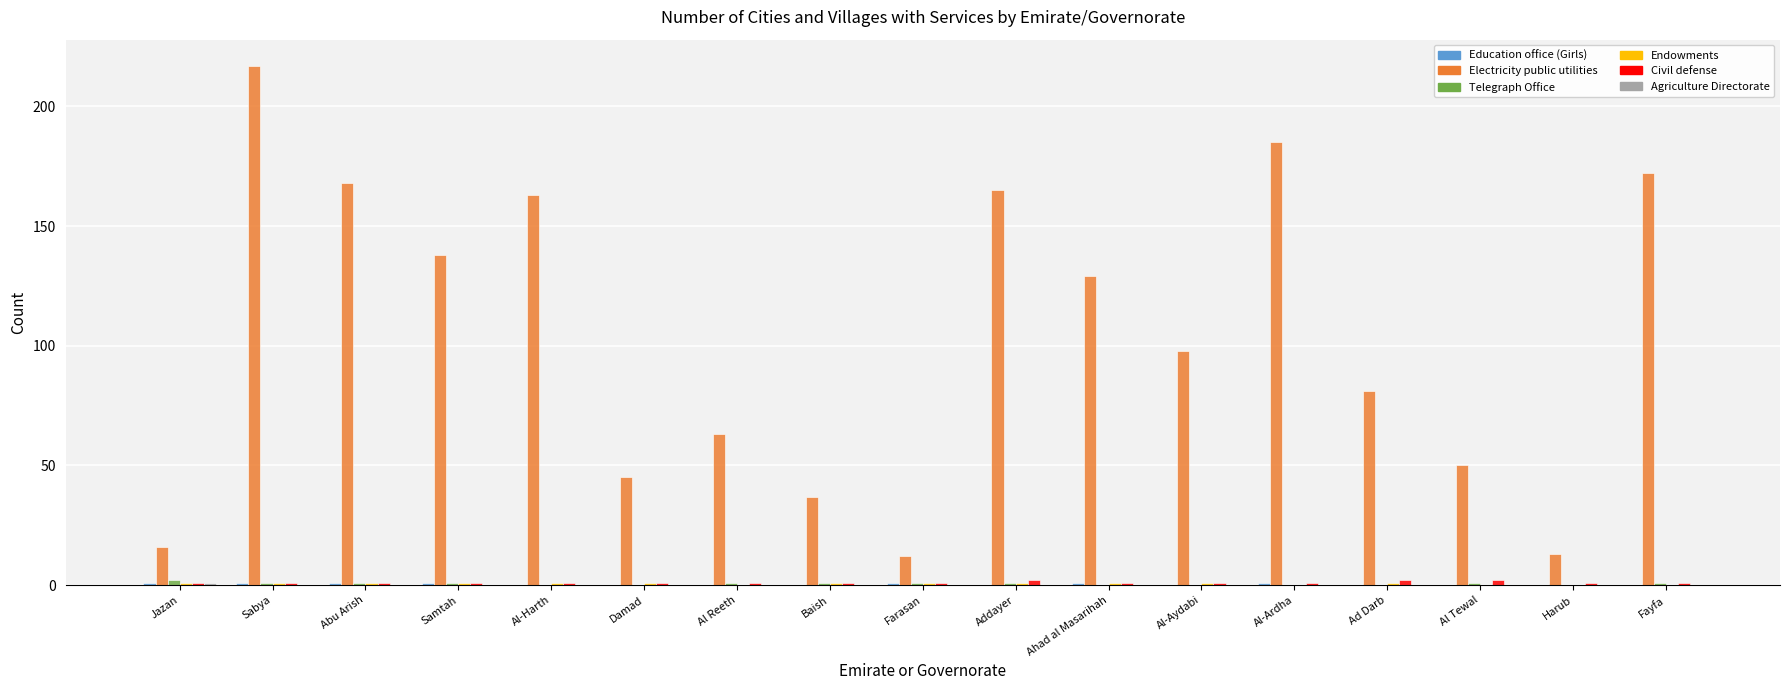

What is the maximum value shown in the chart?

217